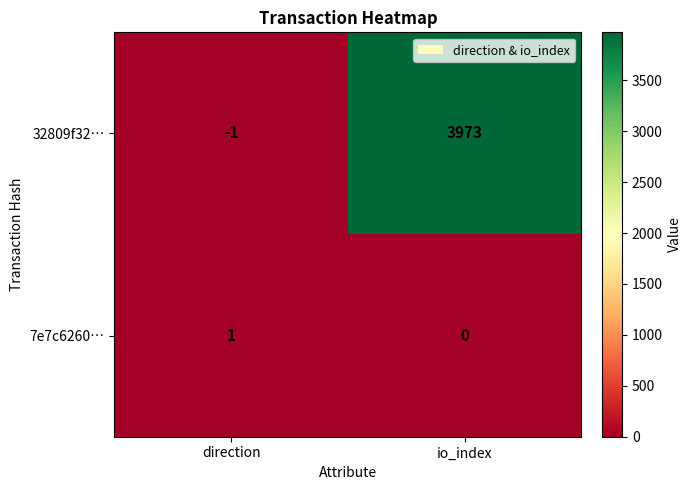

At which label is 32809f32… closest to 1986?

direction